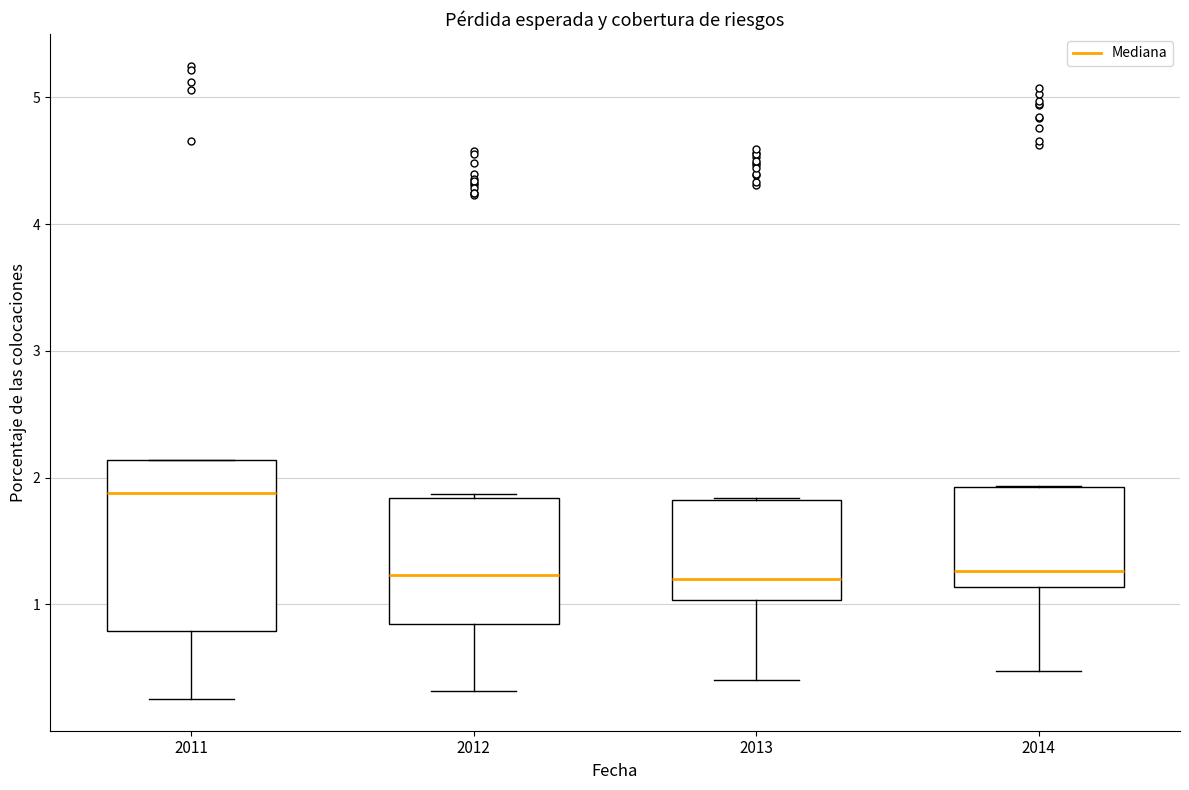

Which box has the highest median line?

2011